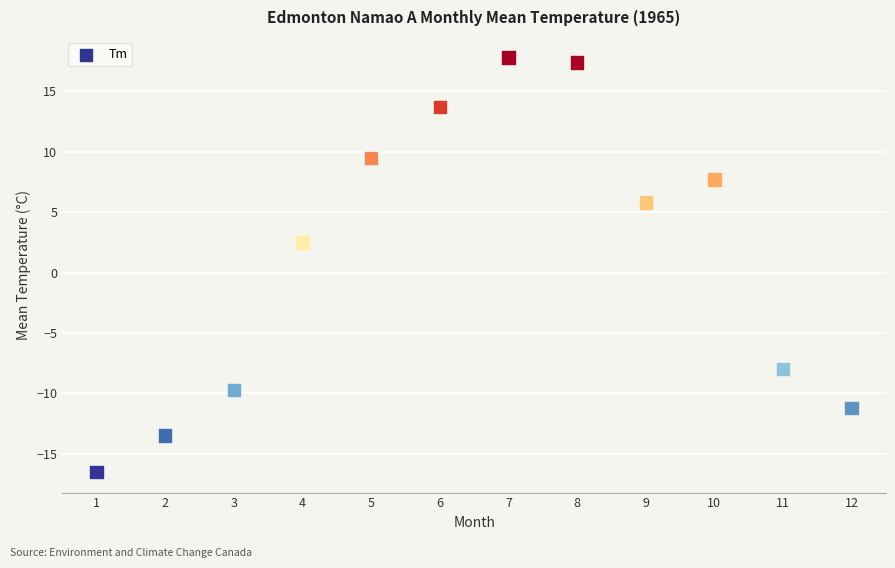

What is the range of Y values (max minus min)?

34.3